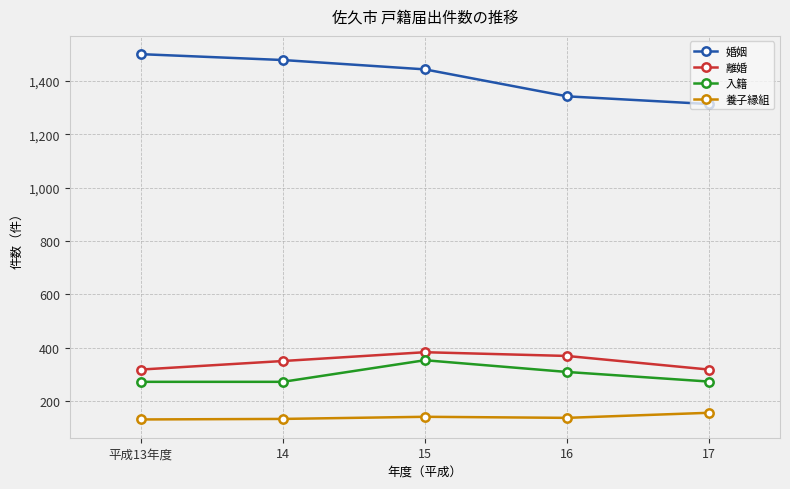

What are all the series names shown in the legend?

婚姻, 離婚, 入籍, 養子縁組